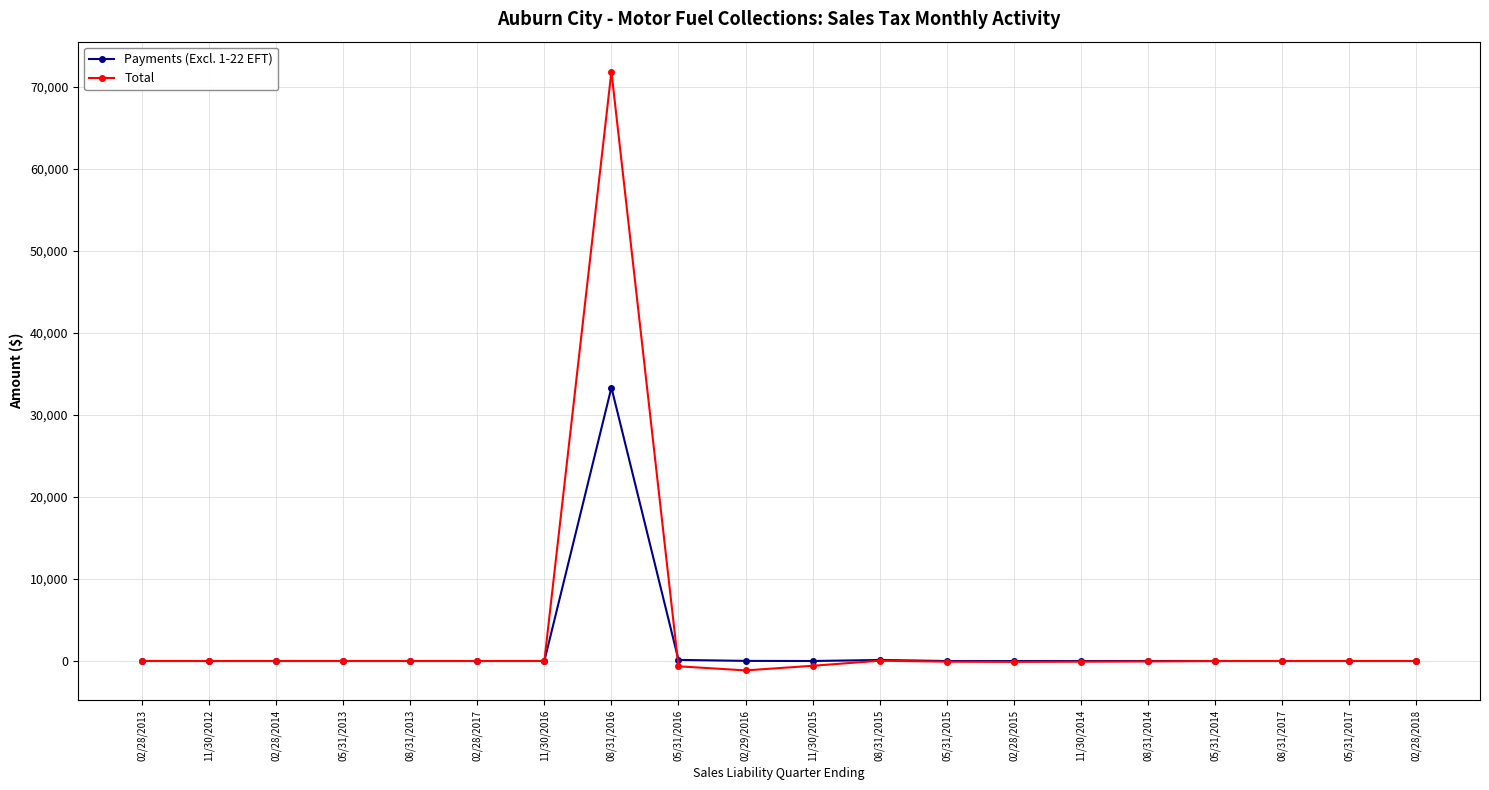

True or false: Payments (Excl. 1-22 EFT) has more than 0 points higher than both neighbors.

True